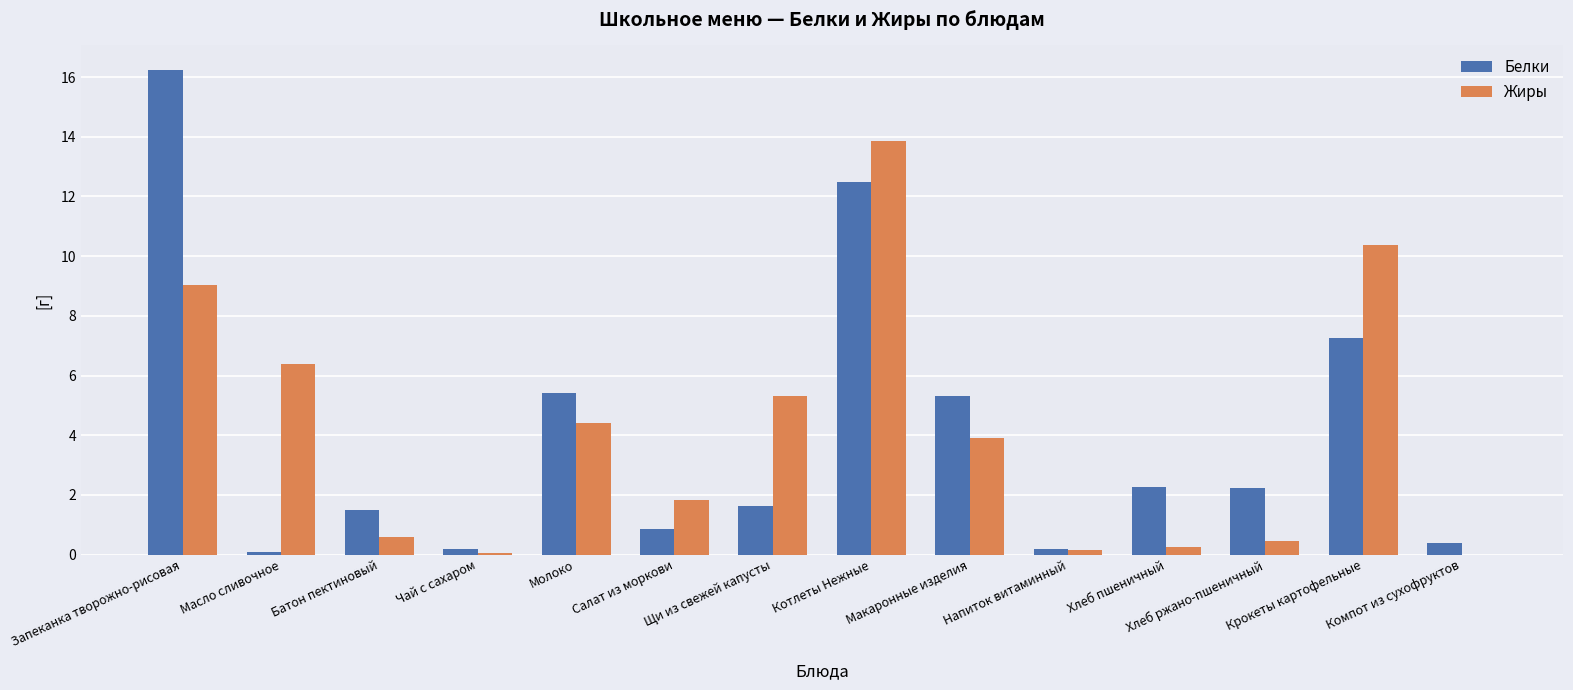

Between Масло сливочное and Хлеб пшеничный, which series saw the biggest shift?

Жиры